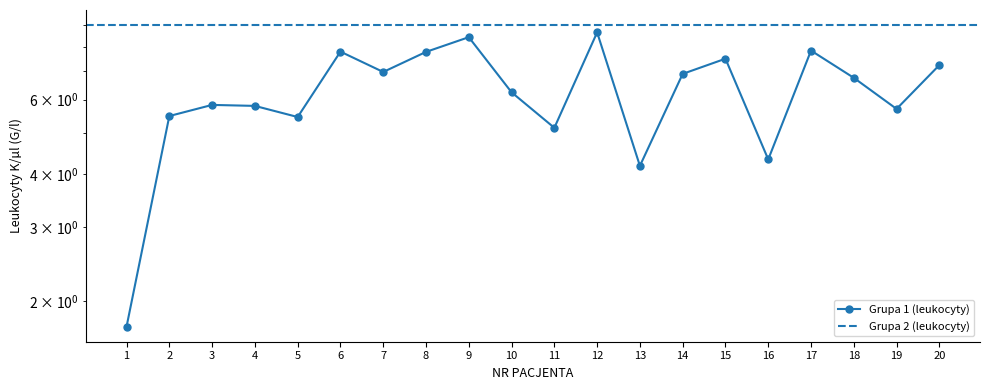

Does the chart display data point markers on the line(s)?

Yes